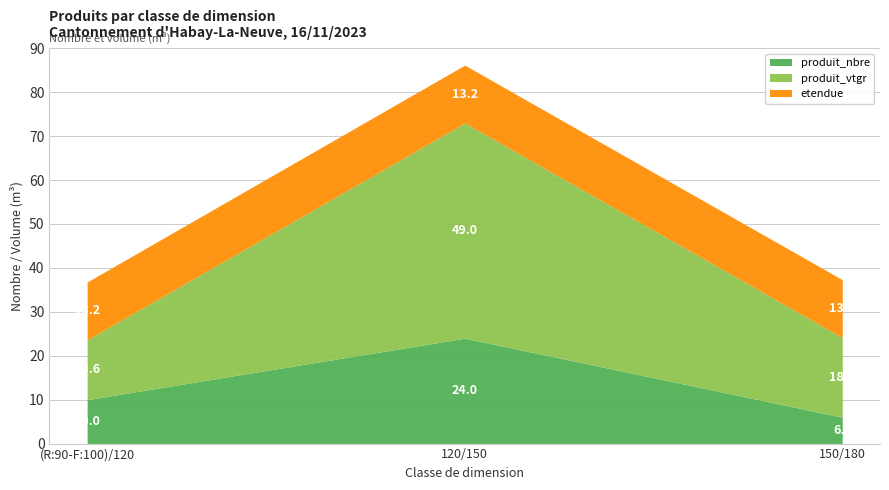

The value of etendue at (R:90-F:100)/120 is 13.2. True or false?

True